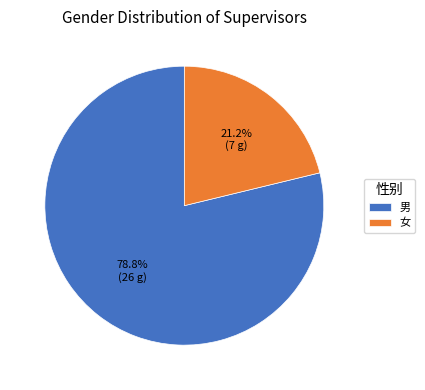

Which slice is the smallest?

女